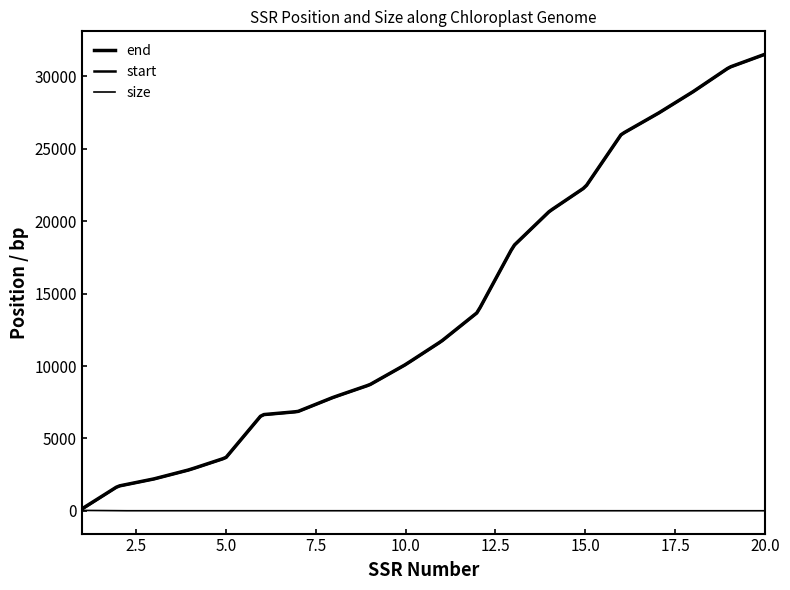

How many lines are shown in the chart?

3